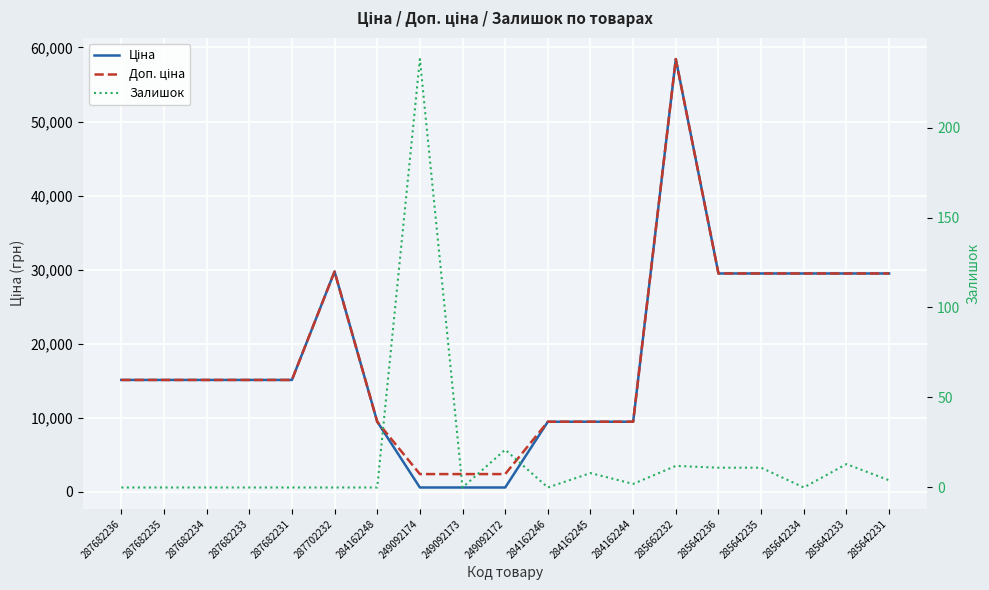

At 287682236, list the series in order from largest to smallest.

Ціна, Доп. ціна, Залишок